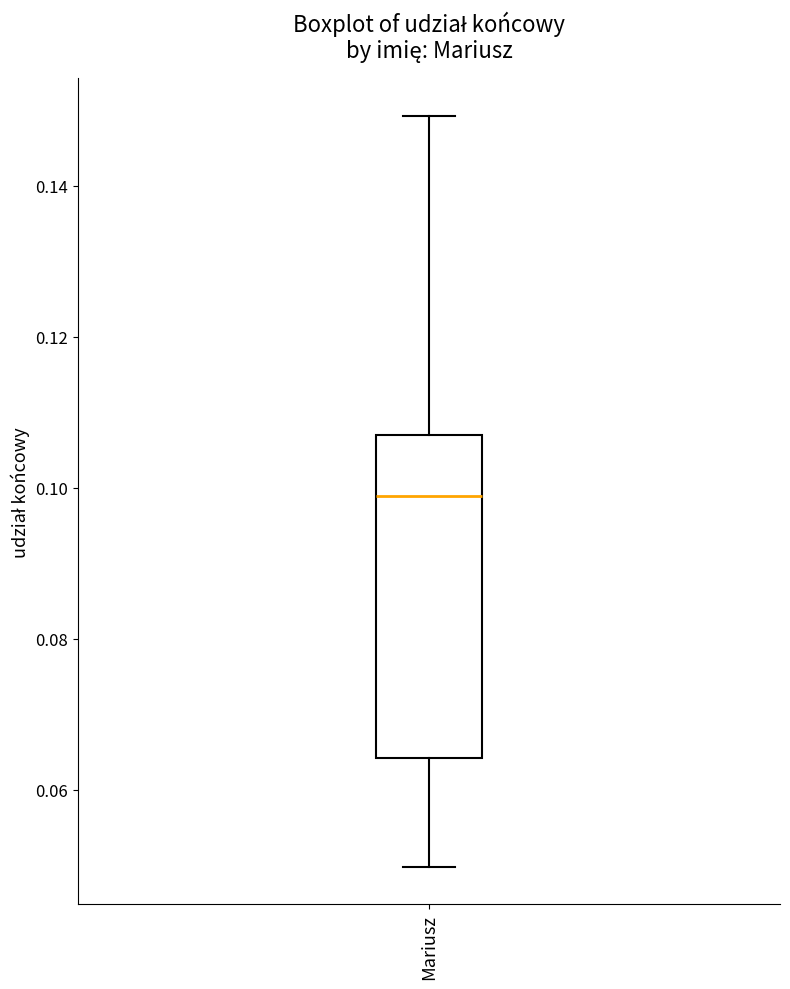

Where does the upper whisker of the box for Mariusz end on the y-axis? The values are not printed on the chart, so give them approximately, as read against the axis.

0.150